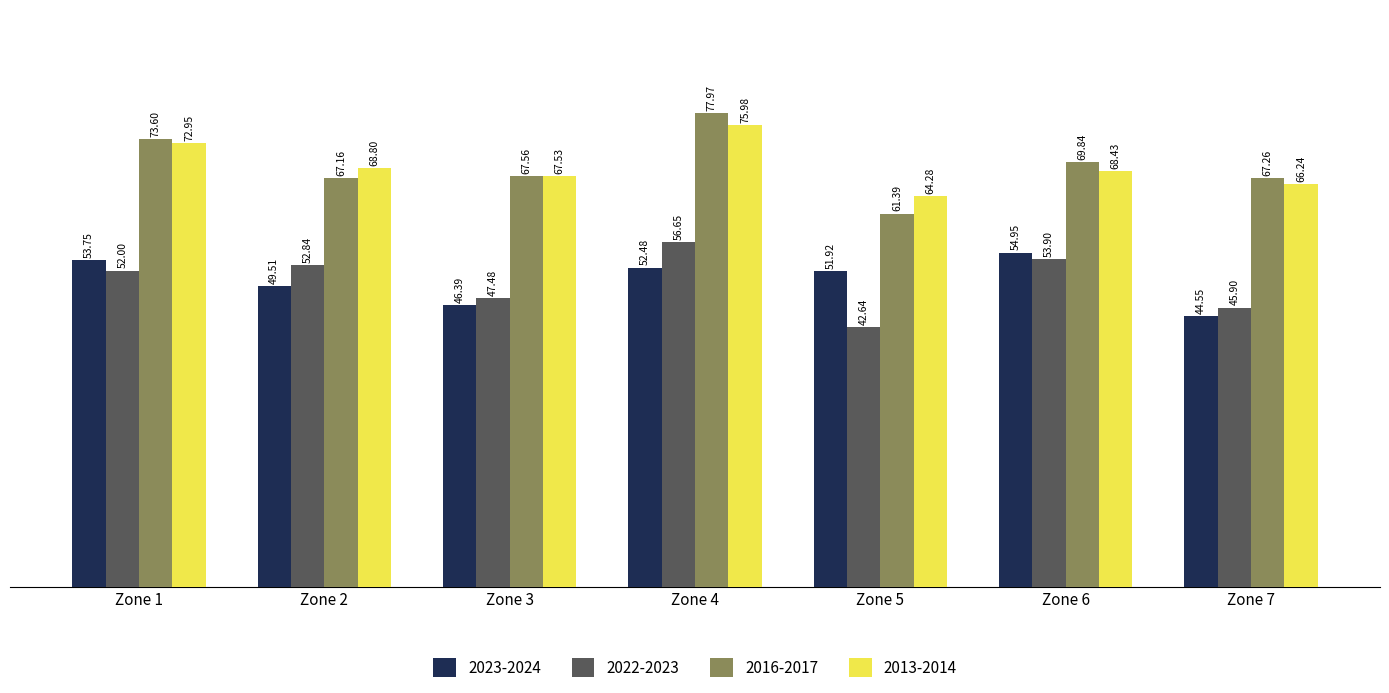

Where is 2013-2014 nearest to the value 70?

Zone 2